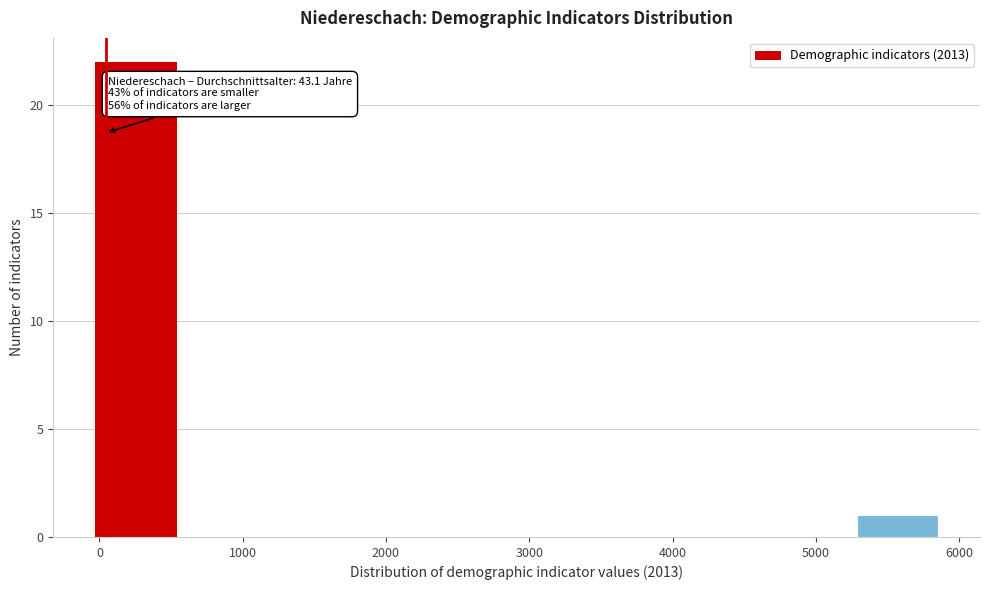

Over which range of the x-axis is the bar tallest?

0 to 500